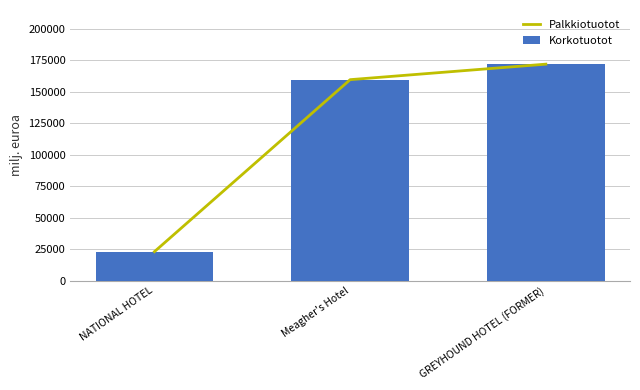

Reading left to right, extract all data points from this chart.

Palkkiotuotot: NATIONAL HOTEL=23093	Meagher's Hotel=159623	GREYHOUND HOTEL (FORMER)=171937
Korkotuotot: NATIONAL HOTEL=23093	Meagher's Hotel=159623	GREYHOUND HOTEL (FORMER)=171937